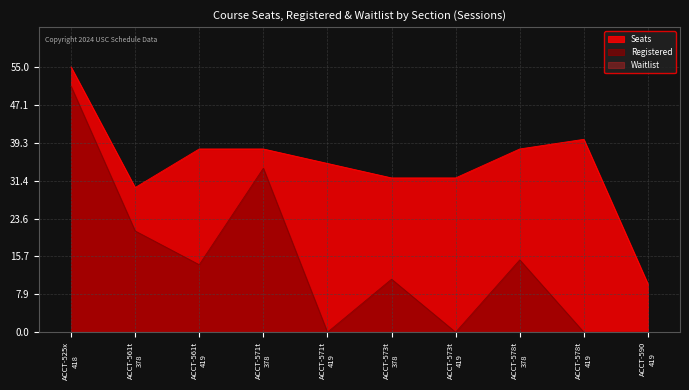

How many interior local valleys does the Registered series have?

3